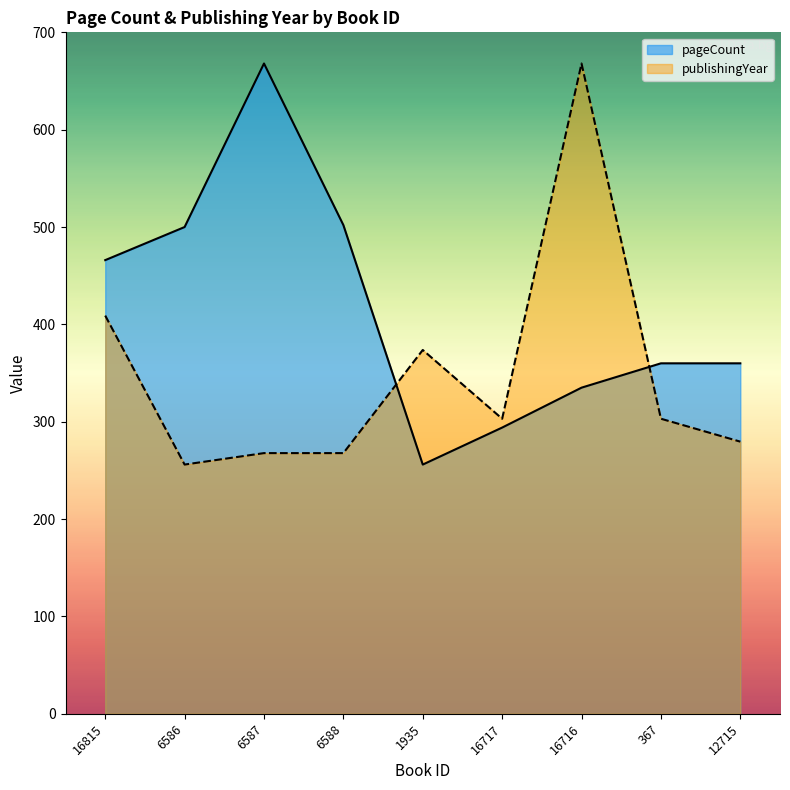

List the series in order of their peak value, highest first.

pageCount, publishingYear